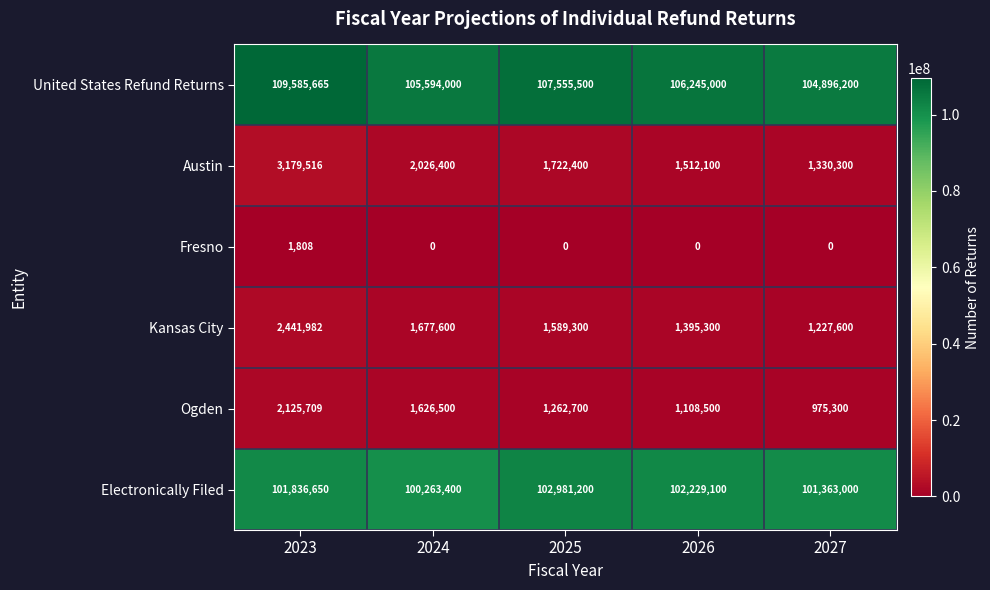

Which series has the largest total across all categories?

United States Refund Returns